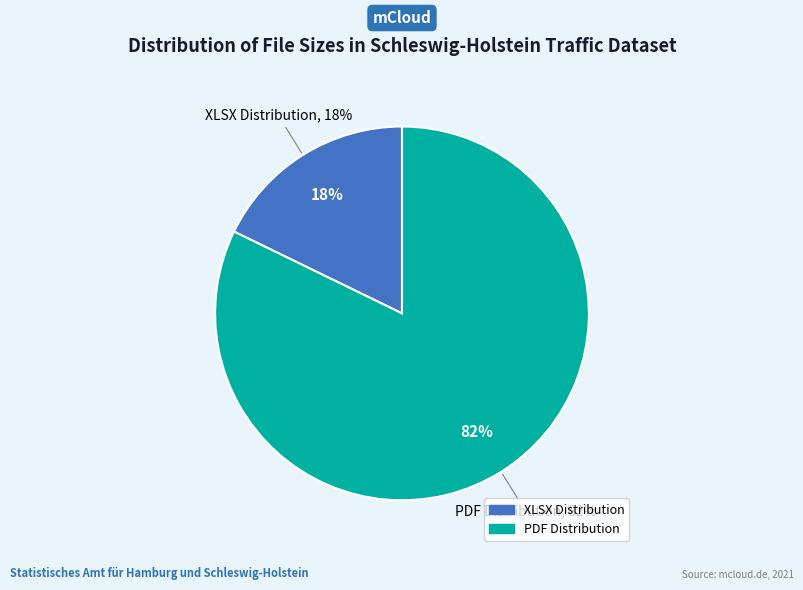

What is the ratio of the value at XLSX Distribution to the value at PDF Distribution?

0.2